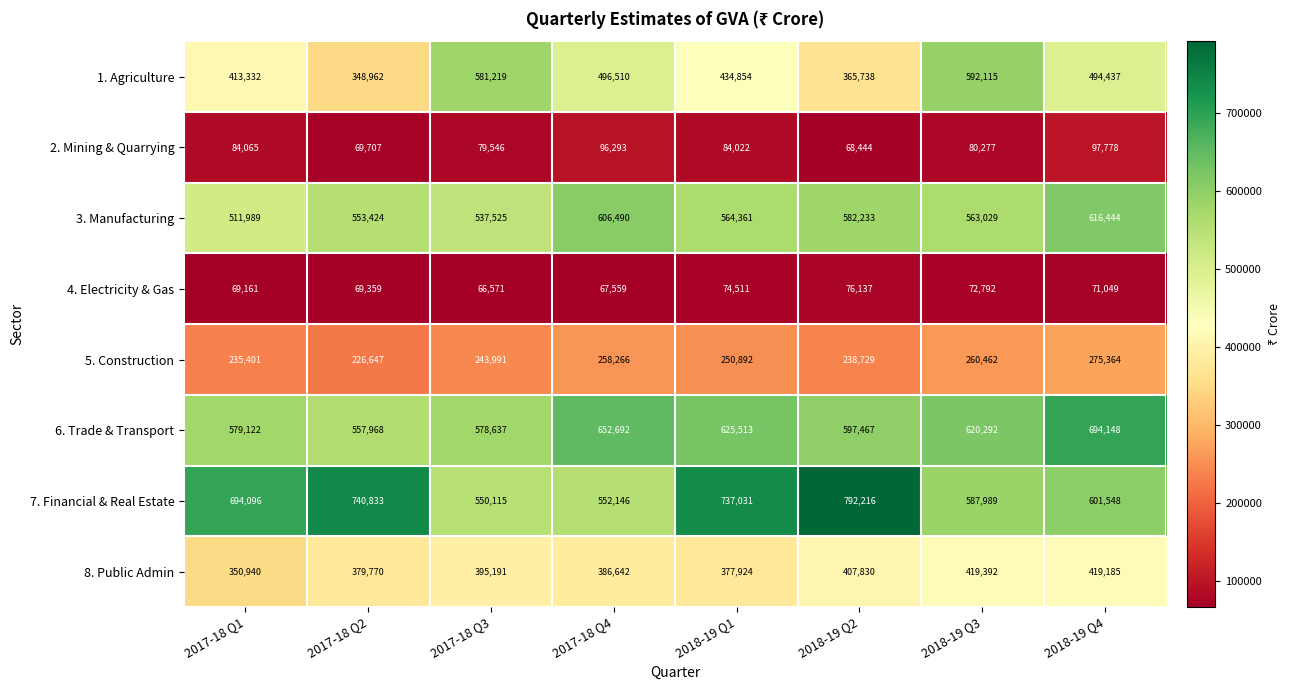

The 5. Construction series shows 243991 at 2017-18 Q3. True or false?

True